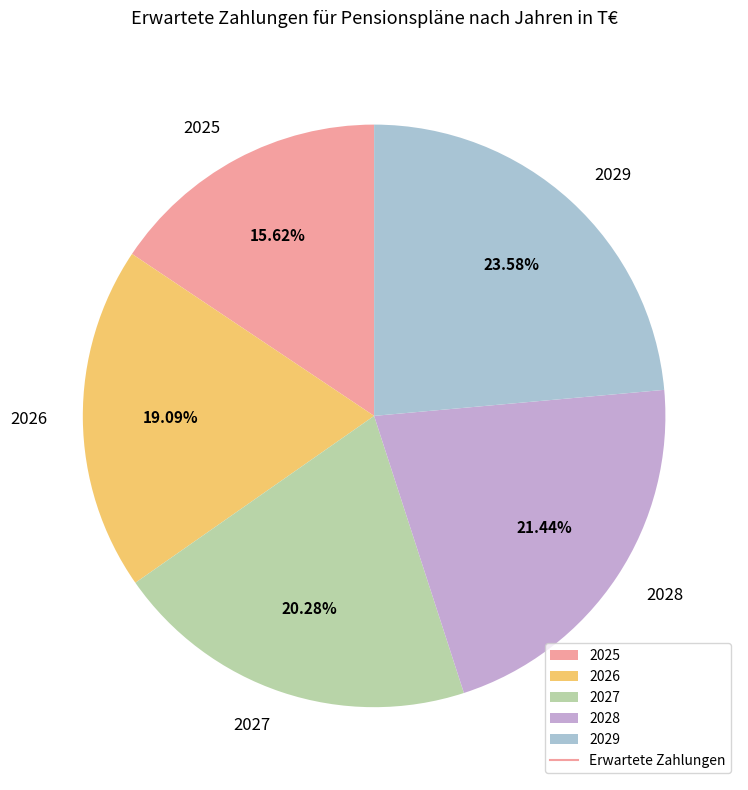

True or false: 2026 accounts for 19% of the total.

True